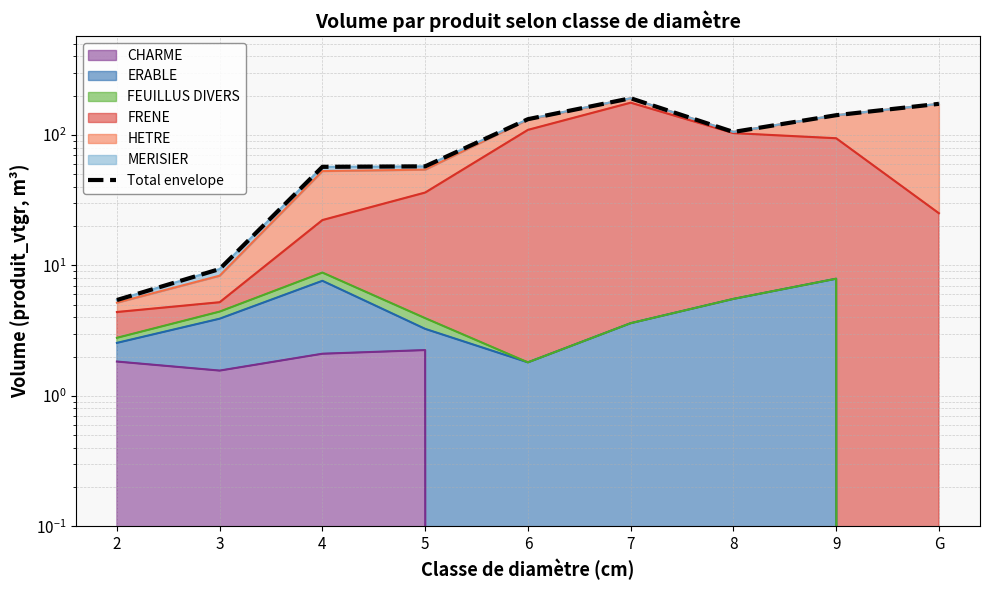

List the labels in order of value, smallest first.

2, 3, 4, 5, 8, 6, 9, G, 7